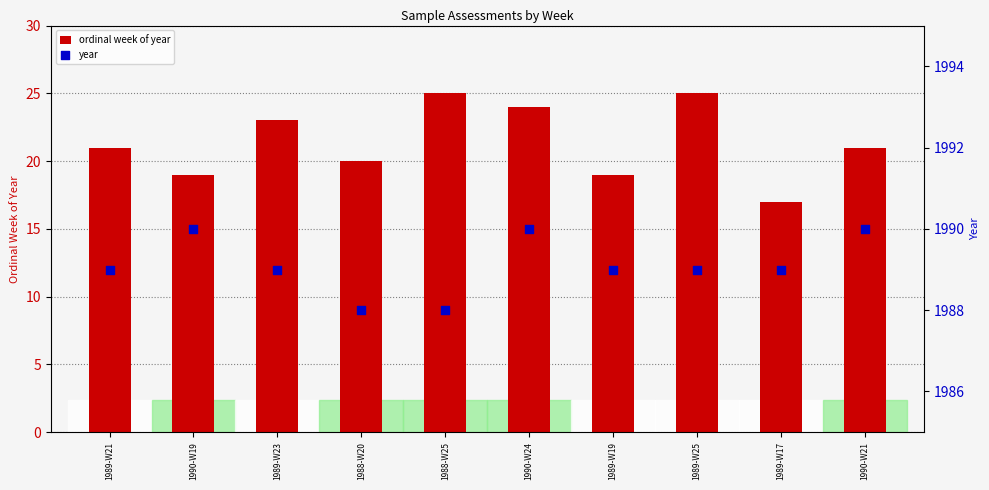

Is the value of year at 1988-W25 greater than the value of ordinal week of year at 1988-W20?

Yes